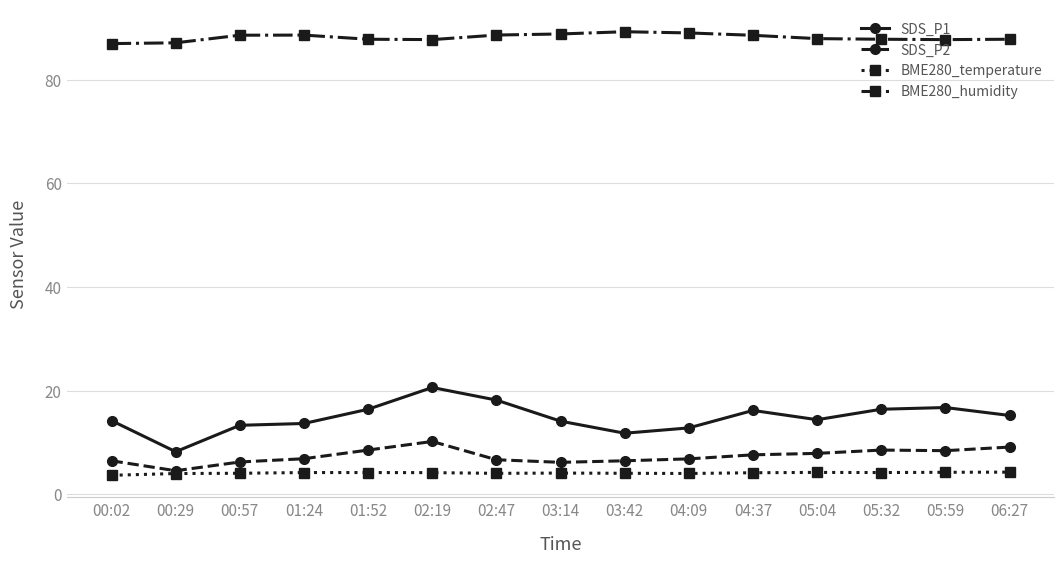

What is the maximum value for SDS_P1?

20.6